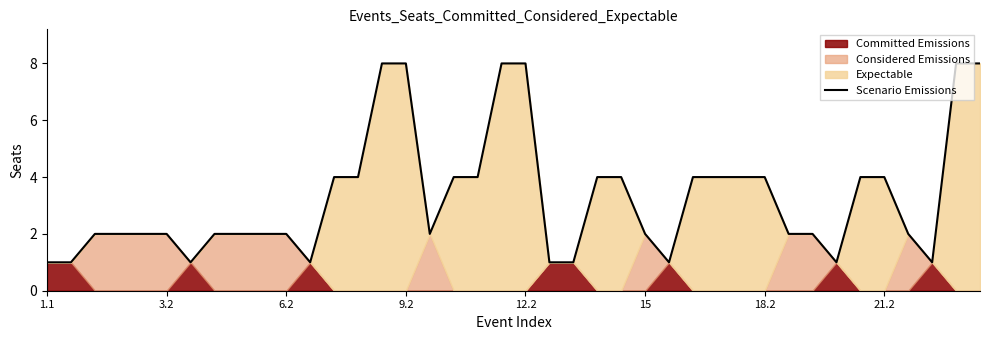

What is the value of the 26th point from the left?

2